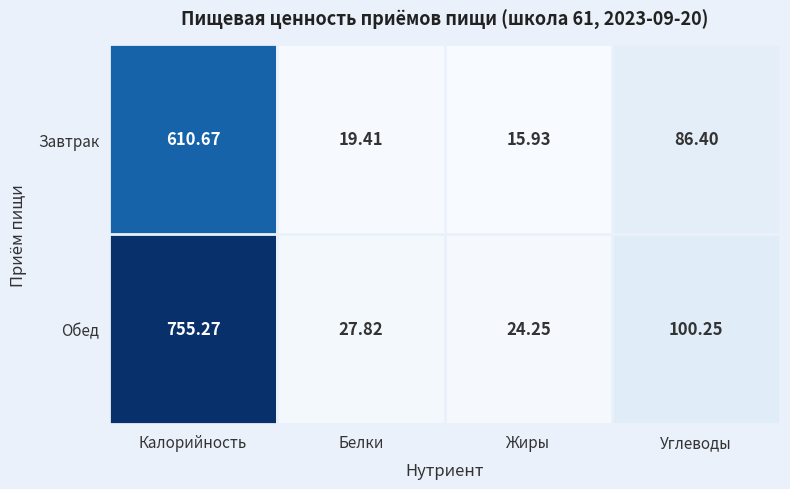

What is the total value across all series at Жиры?

40.2